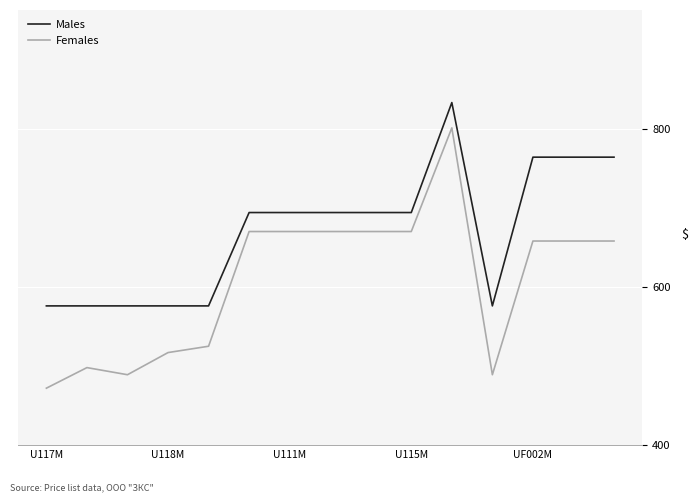

Reading right to left, list all the values displayed in this chart.

Males: 764	764	764	576	833	694	694	694	694	694	576	576	576	576	576
Females: 658	658	658	489	801	670	670	670	670	670	525	517	489	498	472